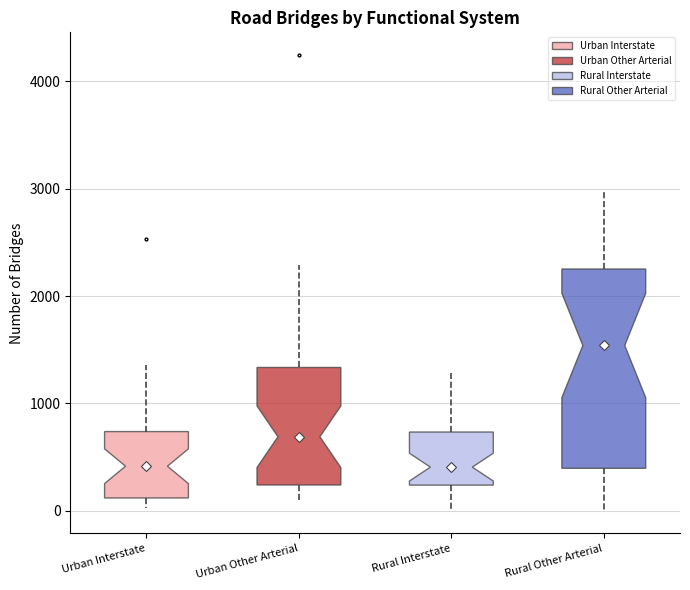

Which box's median line is the highest?

Rural Other Arterial